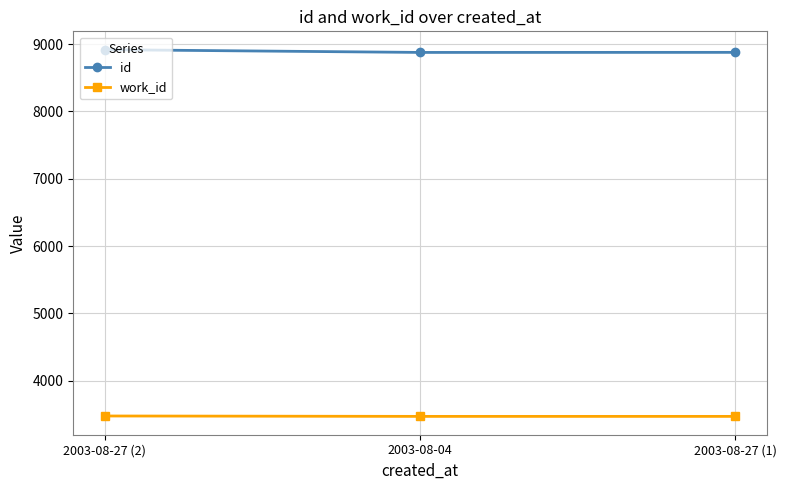

What is the sum of all id values?

26673